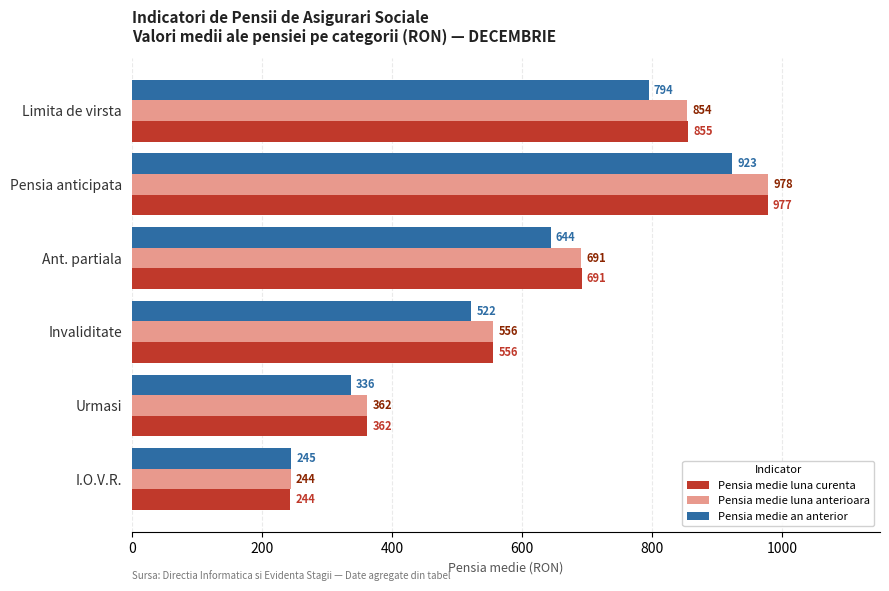

Which series changed the most between Pensia anticipata and I.O.V.R.?

Pensia medie luna anterioara